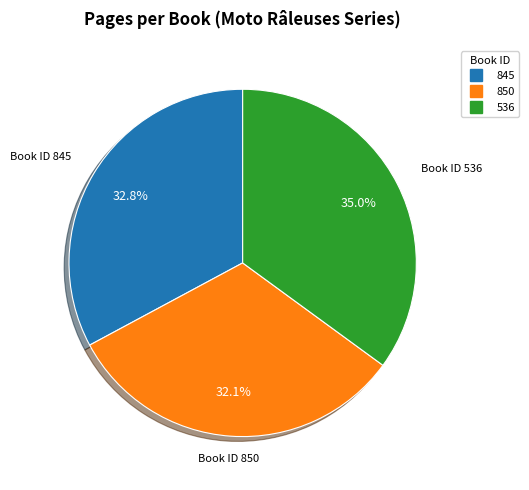

To the nearest percent, what portion does 536 represent?

35%